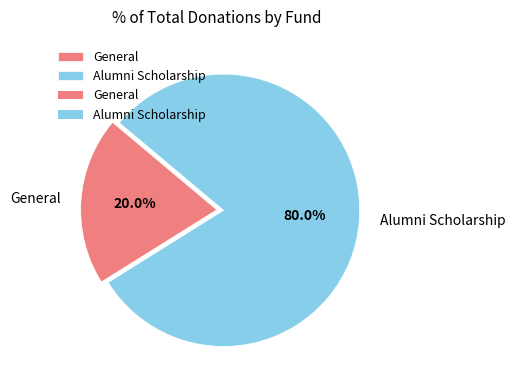

What percentage is the Alumni Scholarship slice, to the nearest percent?

80%